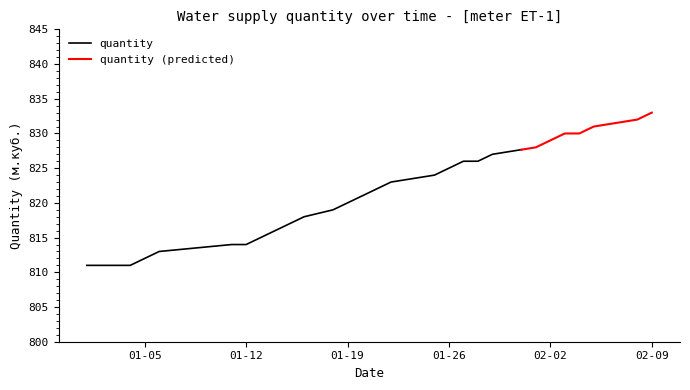

What is the smallest value displayed?

811.0